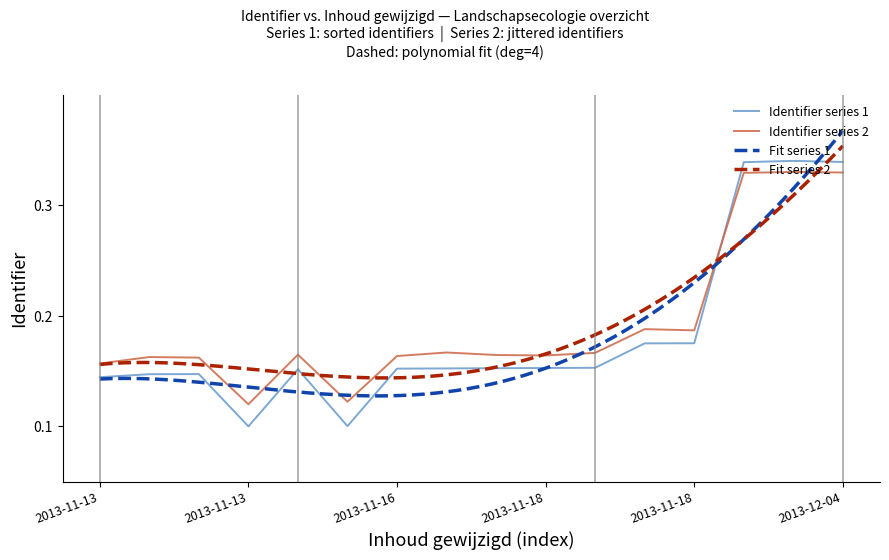

Which has a higher value, 2013-11-18 10:35:18 or 2013-11-18 16:02:51?

2013-11-18 16:02:51